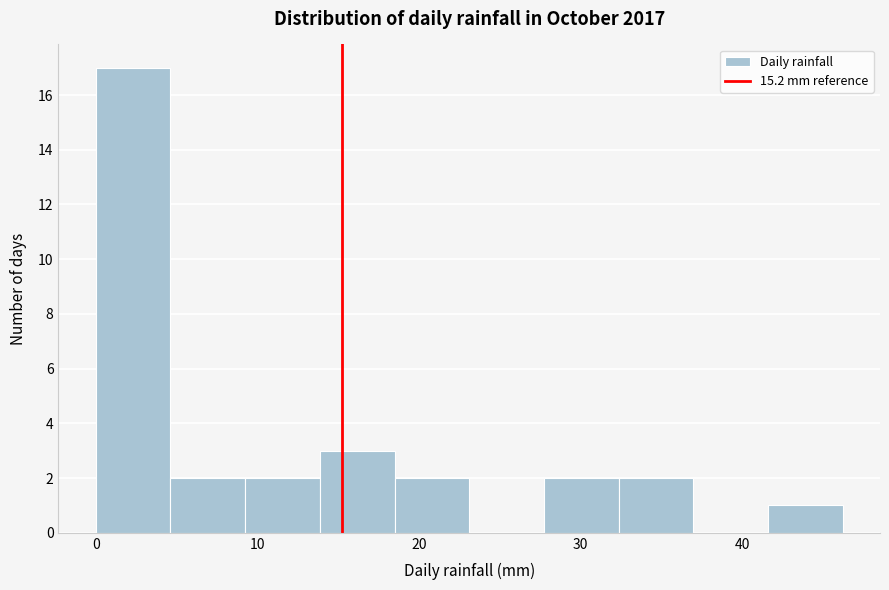

Reading left to right, list every bar in this chart as the range it spans on the x-axis followed by its height. Neither the bar edges nor the heights are printed on the chart, so give them approximately, as read against the axes.

0 to 5: 17
5 to 9: 2
9 to 14: 2
14 to 18: 3
18 to 23: 2
23 to 28: 0
28 to 32: 2
32 to 37: 2
37 to 42: 0
42 to 46: 1